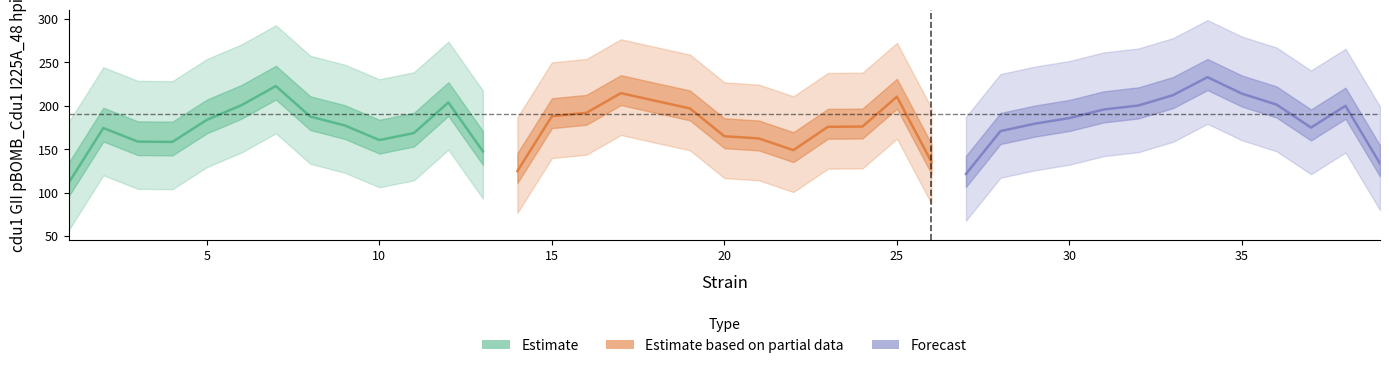

Which has a higher value, 6 or 13?

6